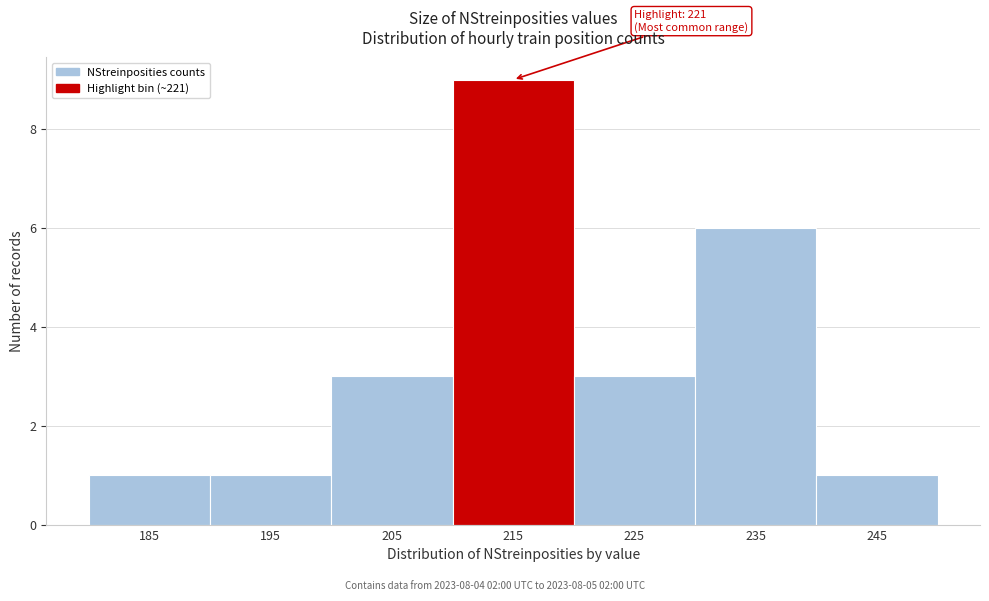

Reading left to right, extract all data points from this chart.

1	1	3	9	3	6	1